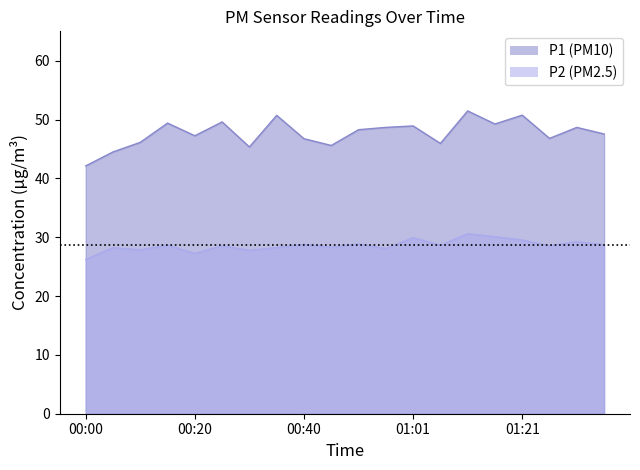

Rank the series by their maximum value, from lowest to highest.

P2, P1